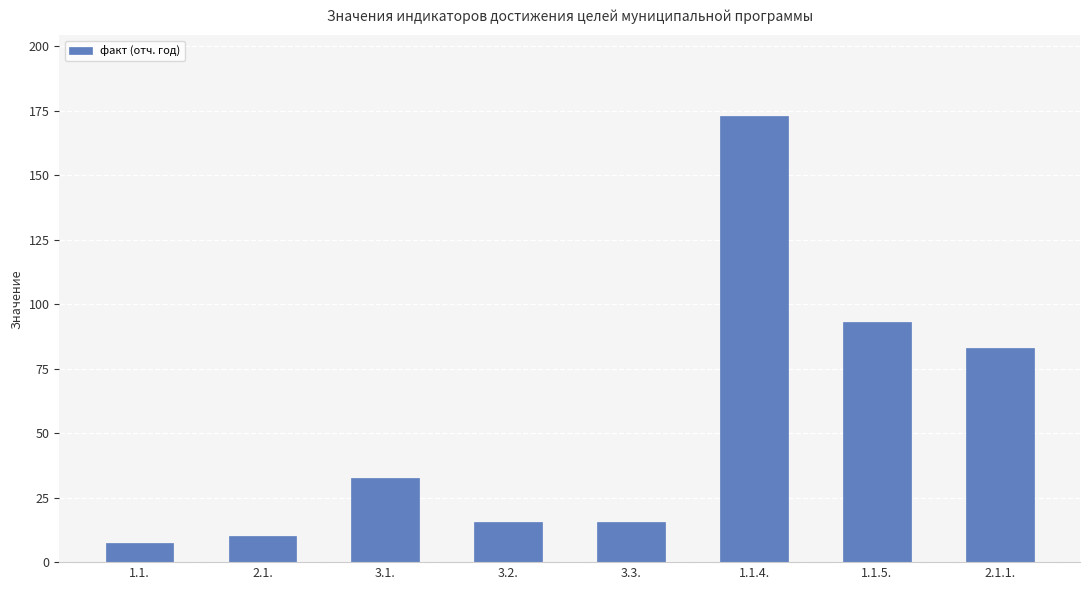

The chart shows a value of 143.2 at 1.1.5.. True or false?

False